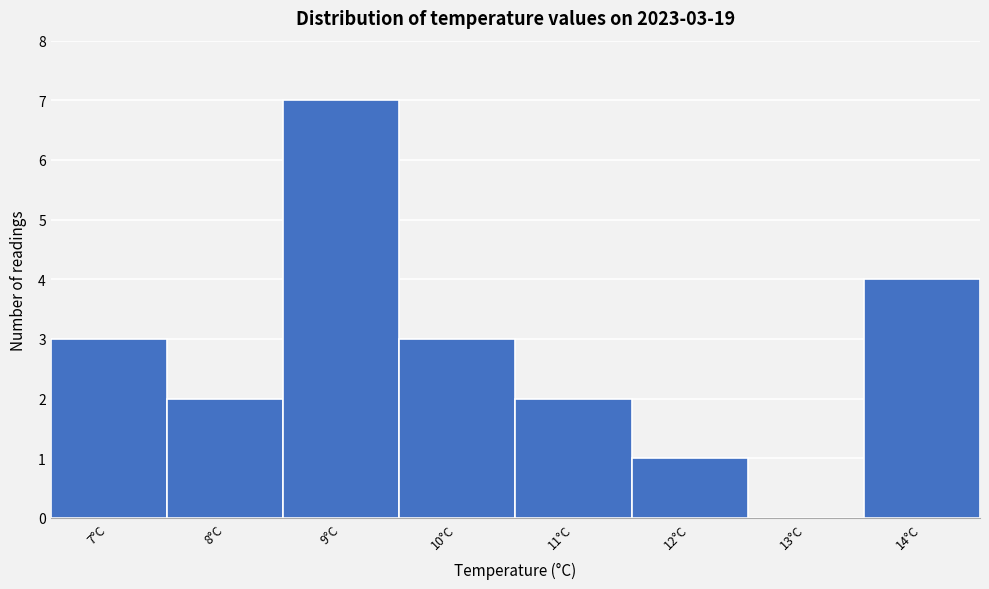

Reading left to right, what are all the values shown in this chart?

7°C=3	8°C=2	9°C=7	10°C=3	11°C=2	12°C=1	13°C=0	14°C=4